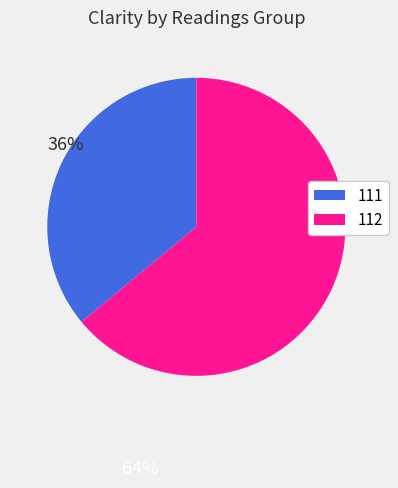

True or false: 111 accounts for 36% of the total.

True